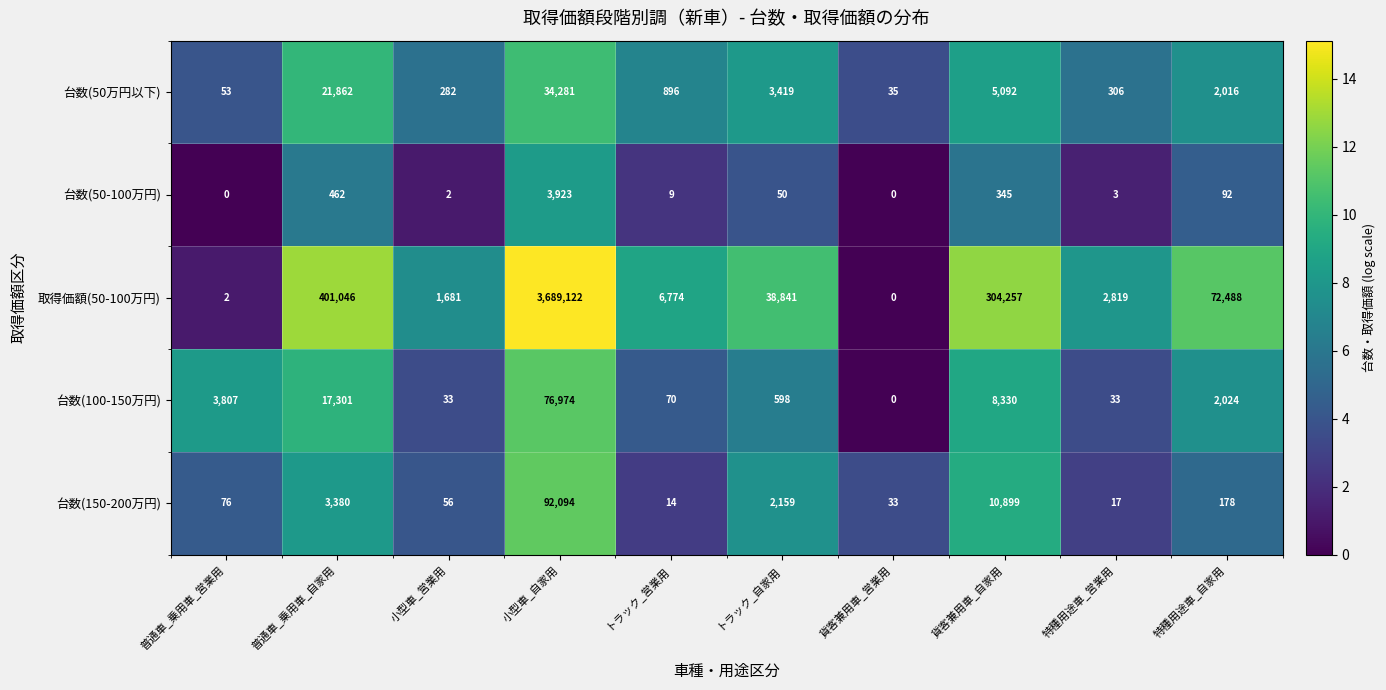

The 台数(100-150万円) series shows 35165 at 貨客兼用車_営業用. True or false?

False